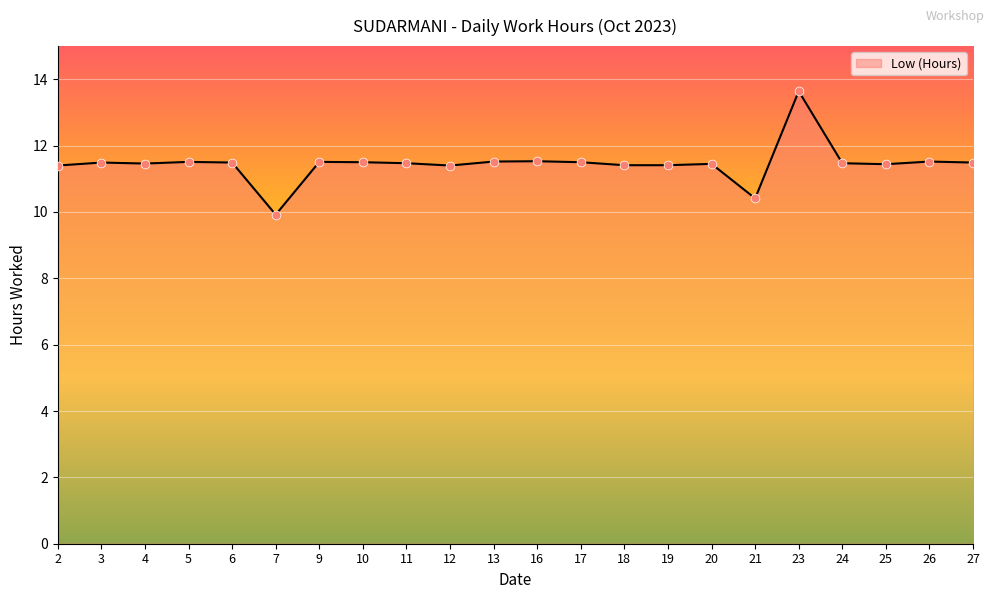

Between 20 and 23, which is larger?

23